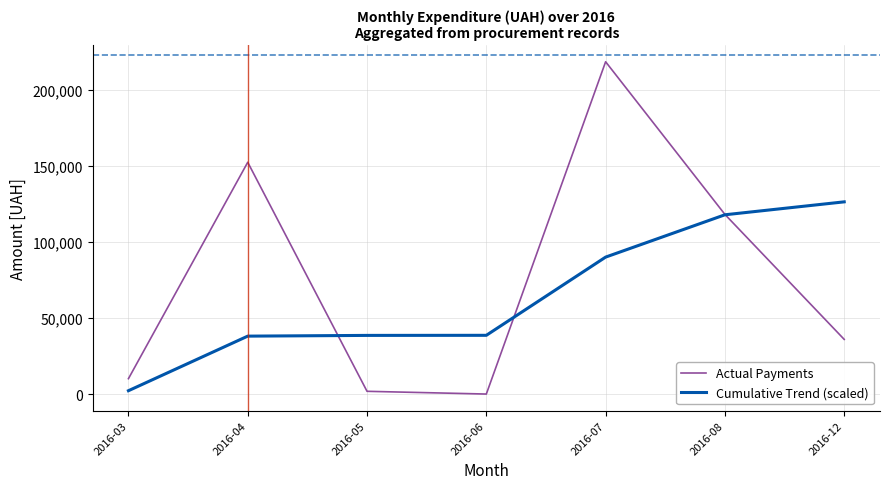

Between which two adjacent categories do Actual Payments and Cumulative Trend (scaled) first intersect?

2016-04 and 2016-05